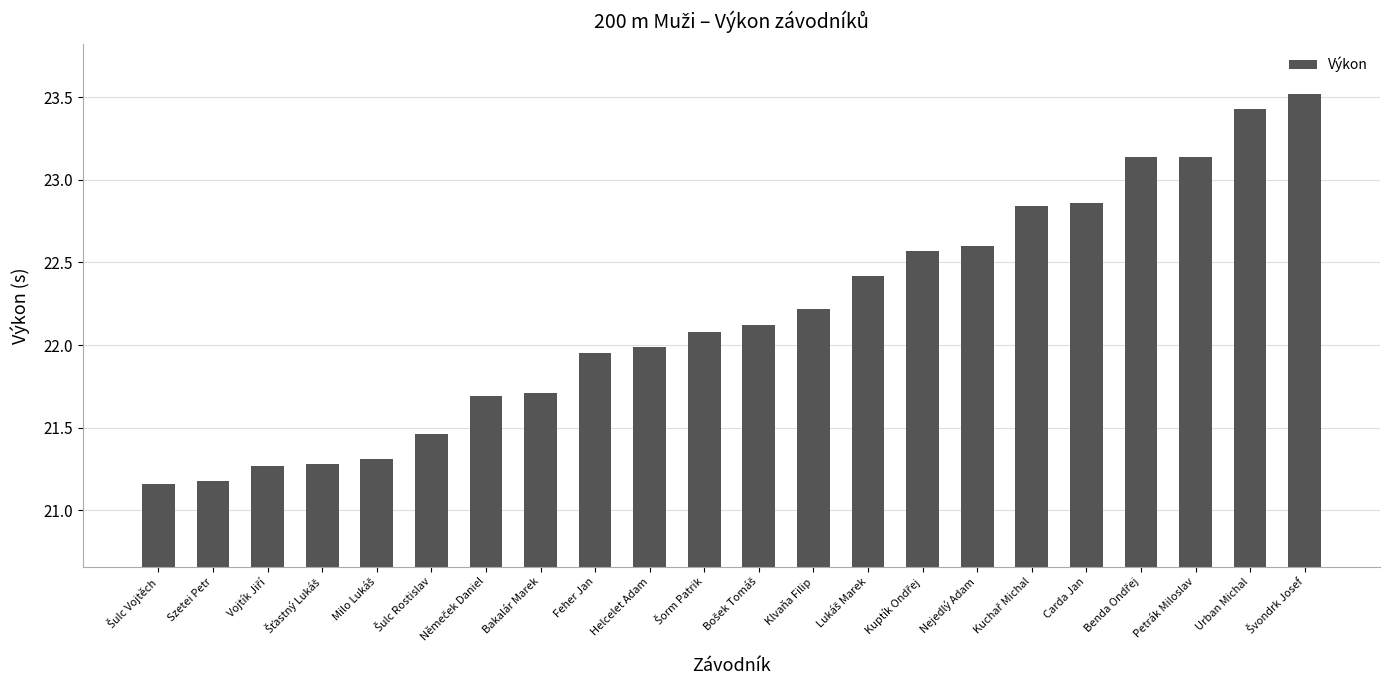

Is it true that the value at Nejedlý Adam is 22.6?

True